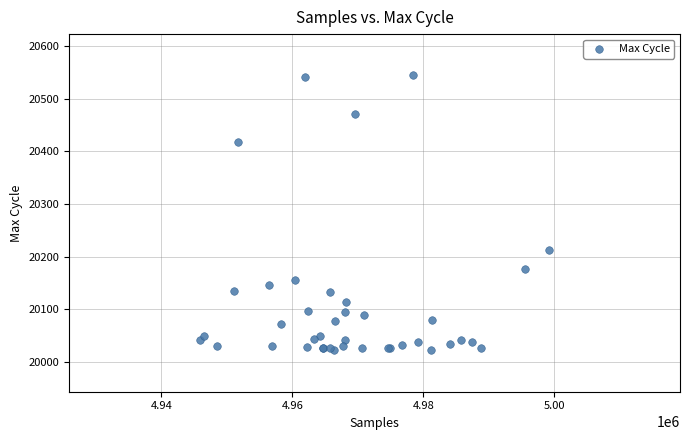

What Y value in the scatter plot is closest to 20283?

20213